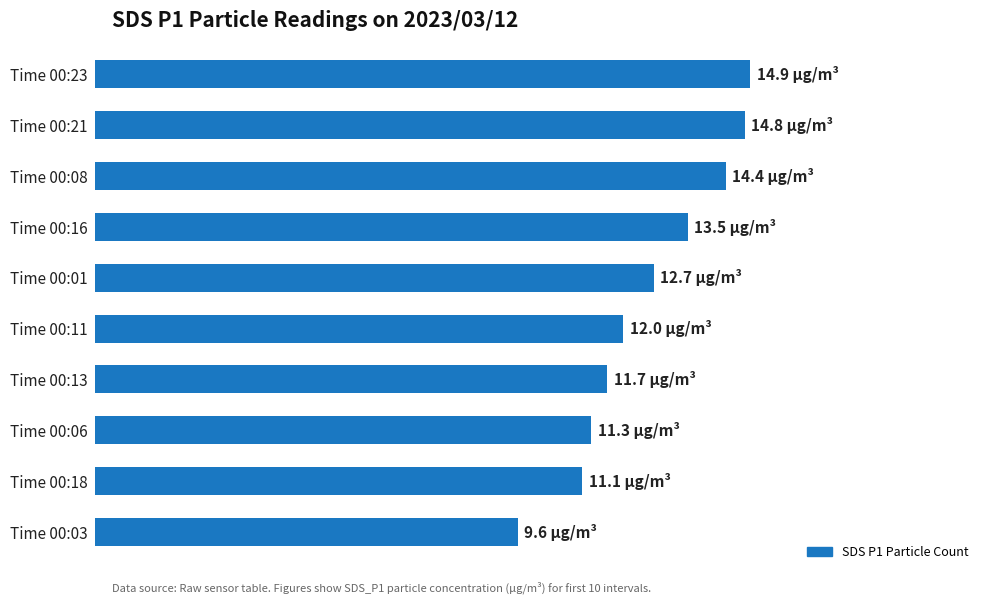

Does the chart contain any negative values?

No